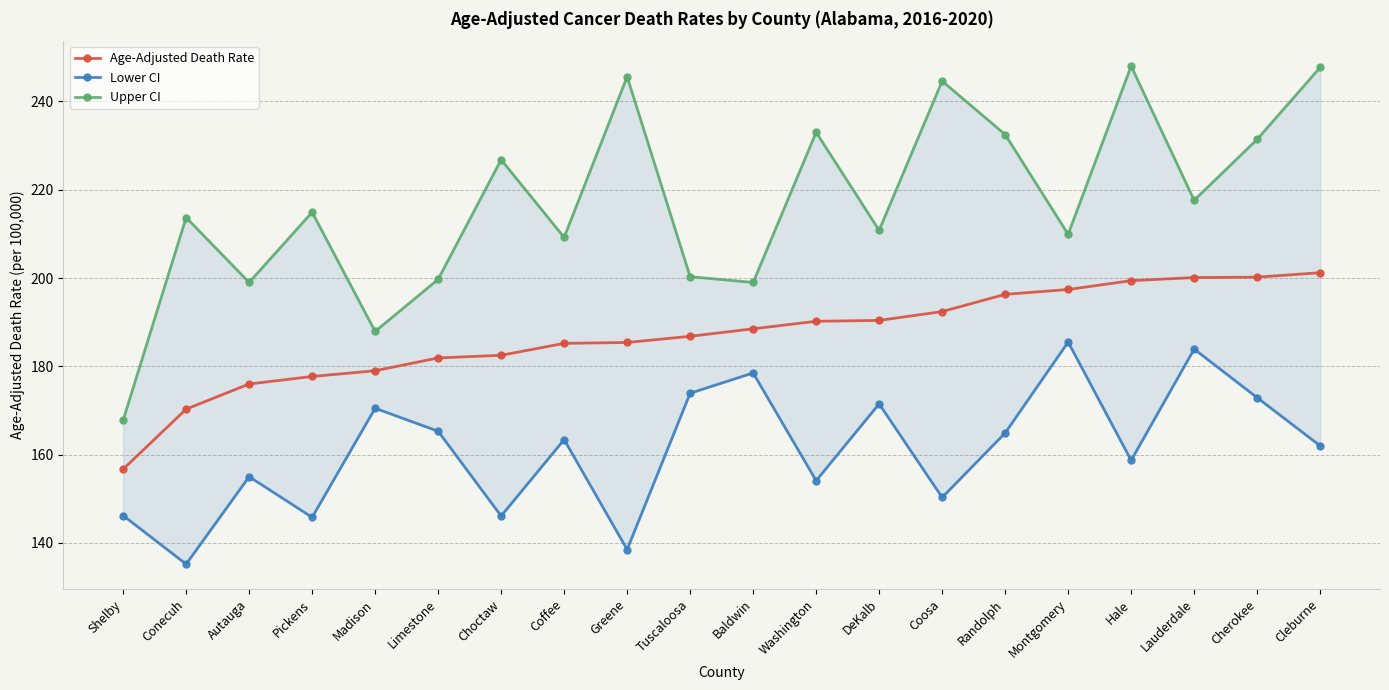

Does the chart have visible grid lines?

Yes